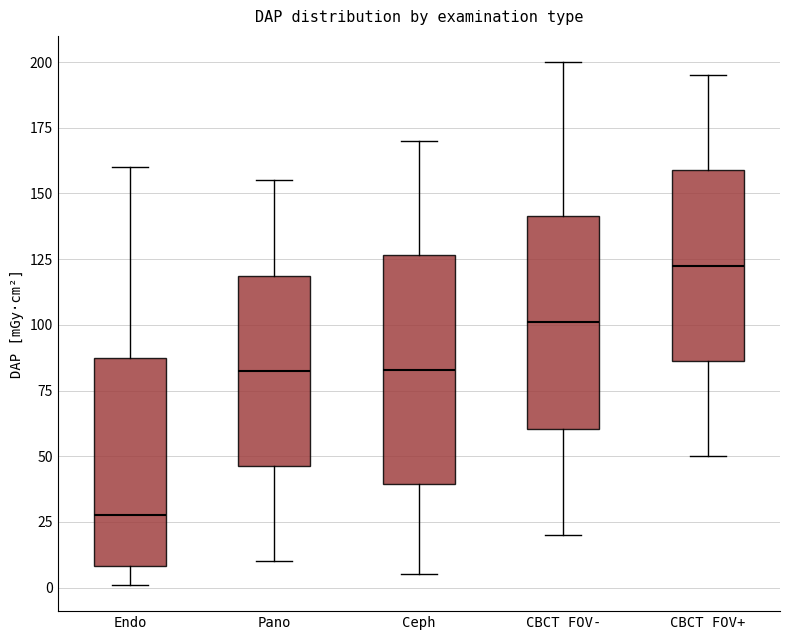

Reading left to right, read every box against the y-axis: the position of its median line, the range the box covers, and the ends of its whiskers. The values are not printed on the chart, so give them approximately, as read against the axis.

Endo: median 30, box 10 to 90, whiskers 0 to 160
Pano: median 85, box 45 to 120, whiskers 10 to 155
Ceph: median 85, box 40 to 125, whiskers 5 to 170
CBCT FOV-: median 100, box 60 to 140, whiskers 20 to 200
CBCT FOV+: median 125, box 85 to 160, whiskers 50 to 195